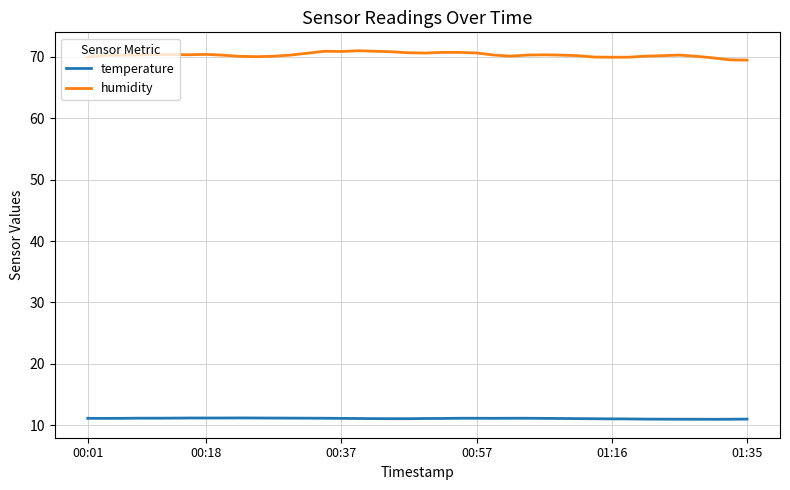

Which series has the largest total across all categories?

humidity